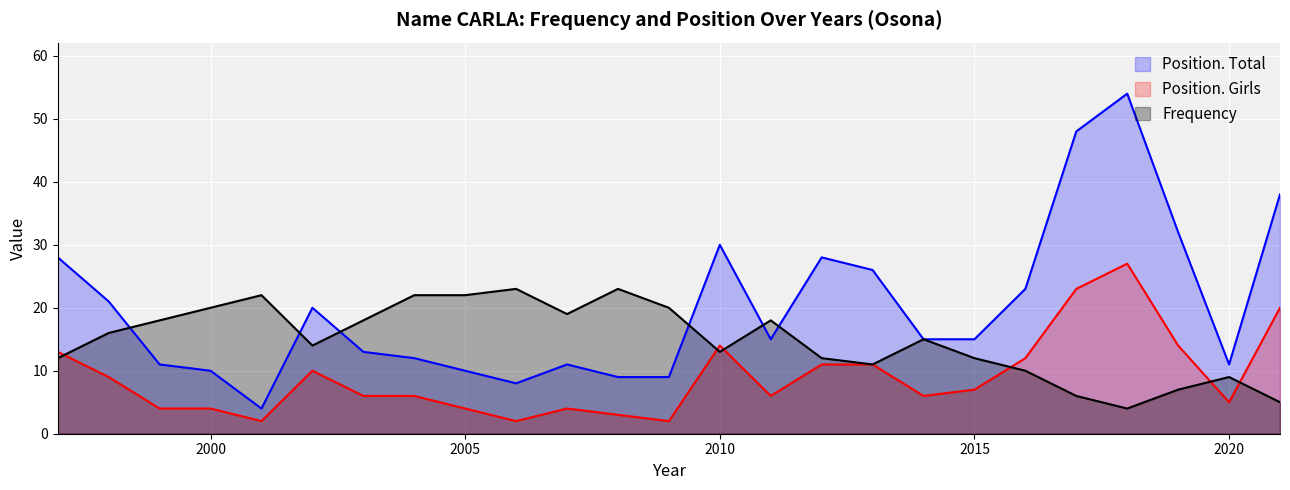

What is the average value of the Position. Girls series?

9